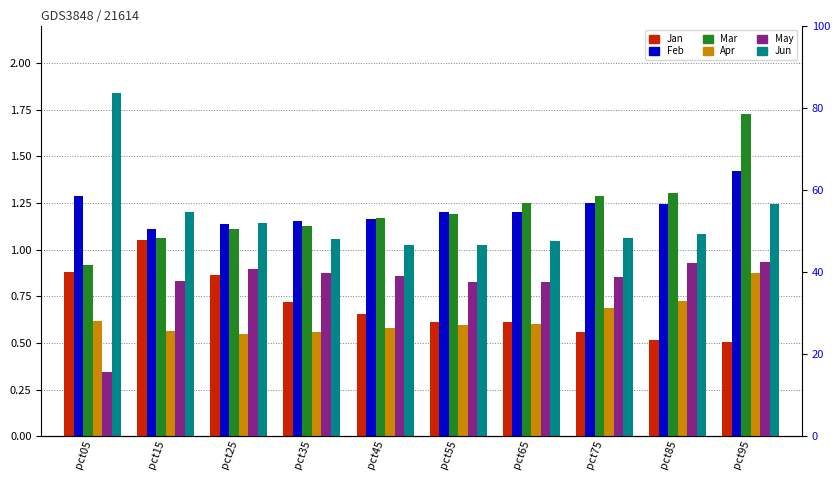

True or false: Jan has a value of 1.1 at pct15.

True